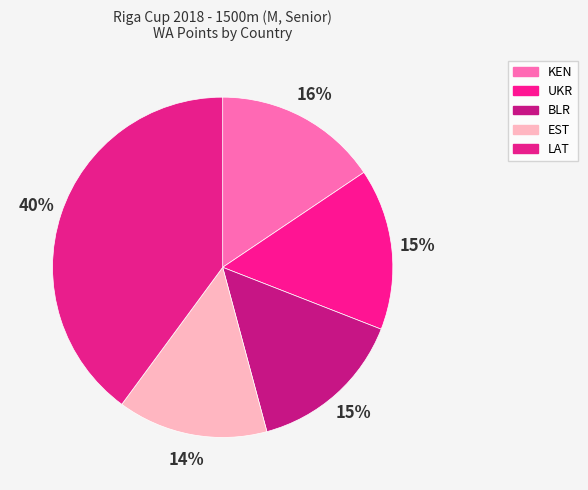

How many slices are in this pie chart?

5